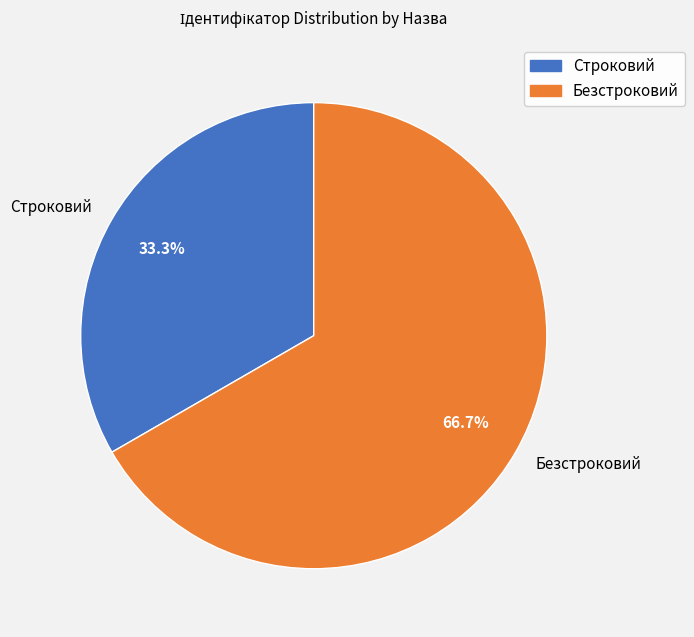

How many segments does this pie chart have?

2